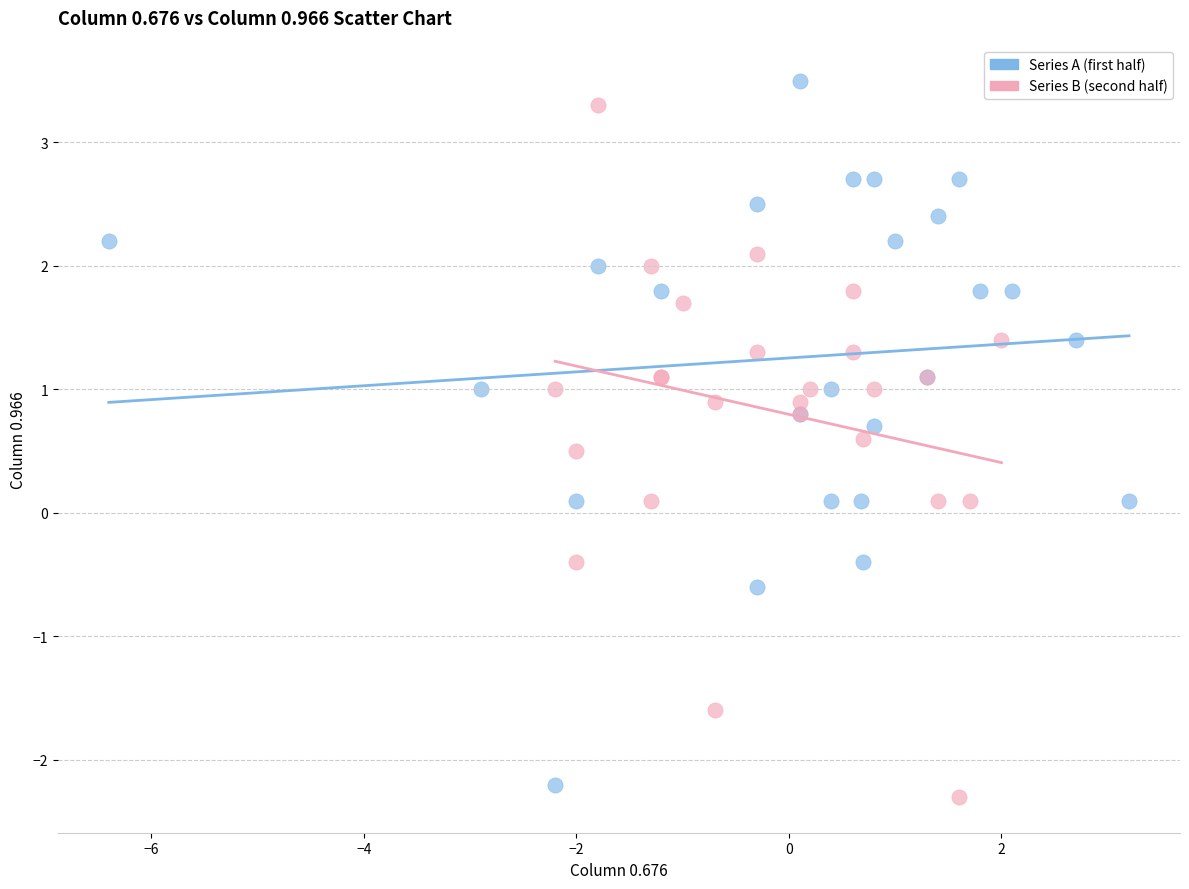

Which series contains the highest Y value?

Series A (first half)